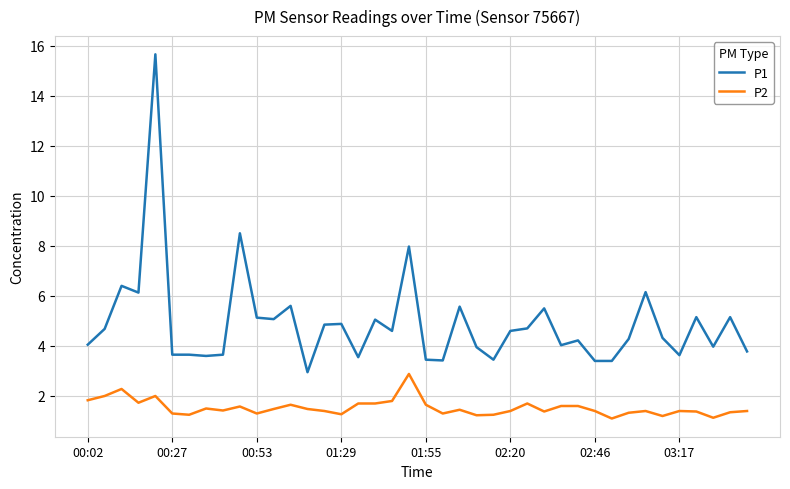

List the series in order of their overall mean, lowest first.

P2, P1